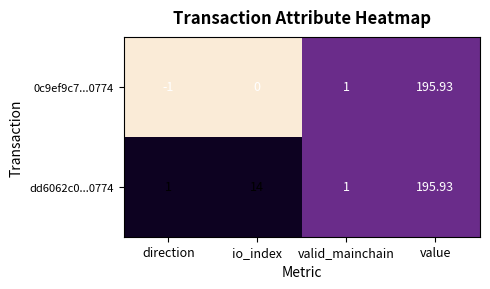

Between direction and io_index, which series saw the biggest shift?

dd6062c0...0774